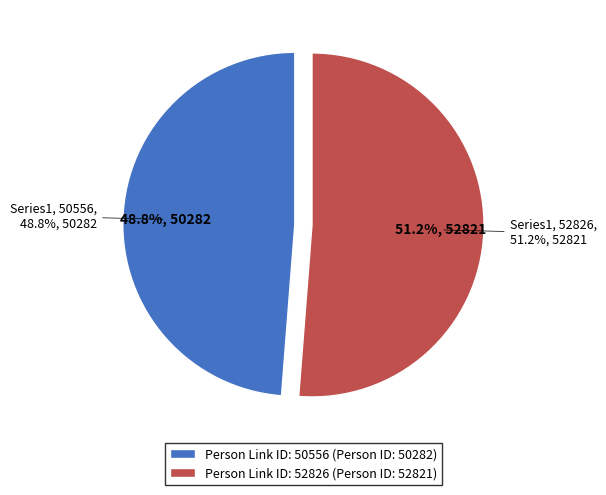

What is the ratio of the value at 52826 to the value at 50556?

1.1